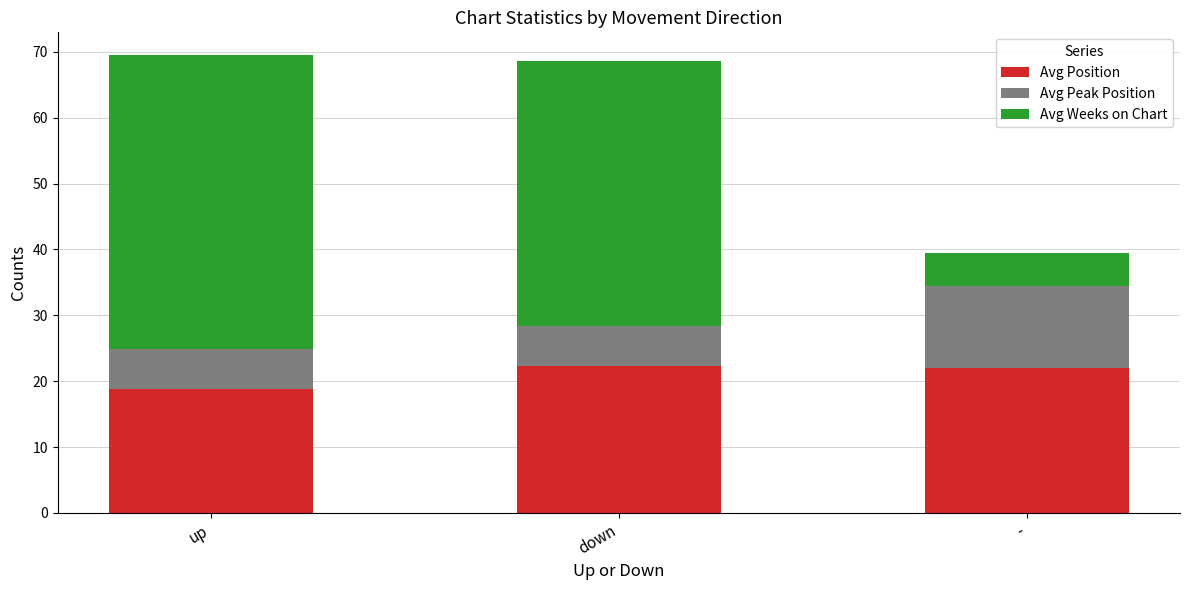

The Avg Position series shows 13.4 at down. True or false?

False